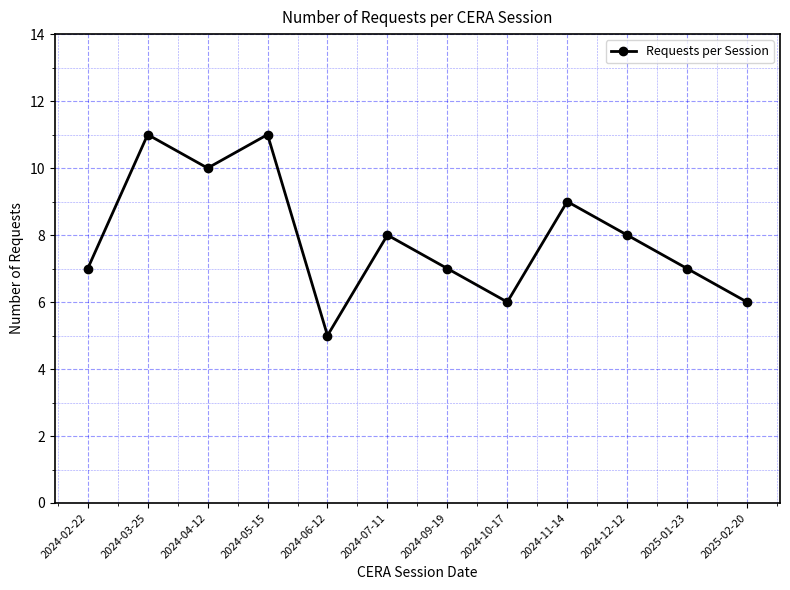

What is the change in value from 2025-01-23 to 2025-02-20?

-1